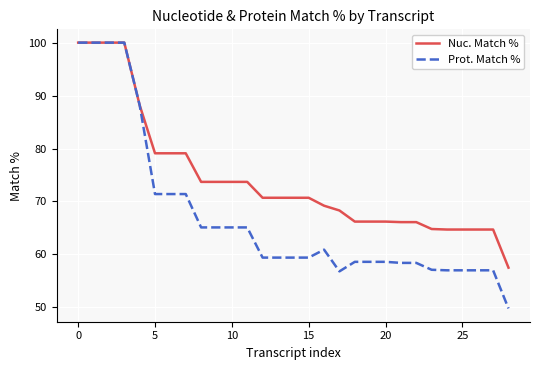

List the series in order of their overall mean, lowest first.

Prot. Match %, Nuc. Match %